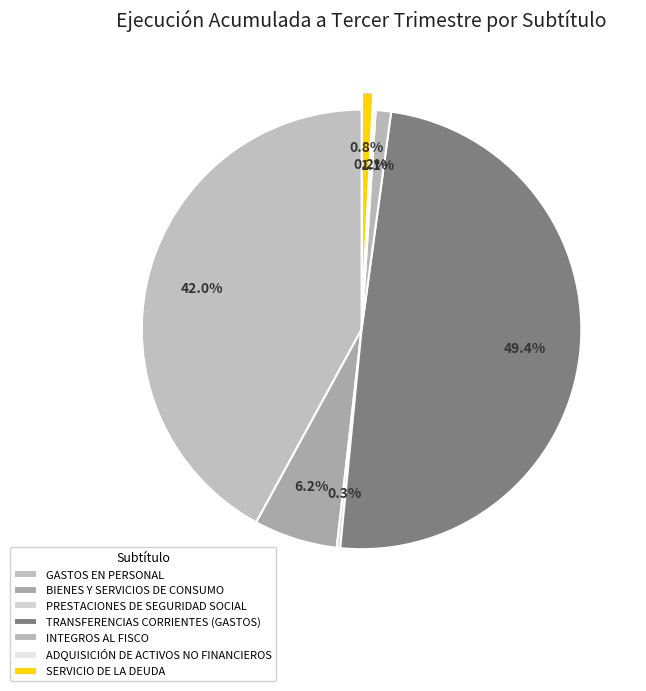

Is it true that ADQUISICIÓN DE ACTIVOS NO FINANCIEROS is 9% of the pie?

False